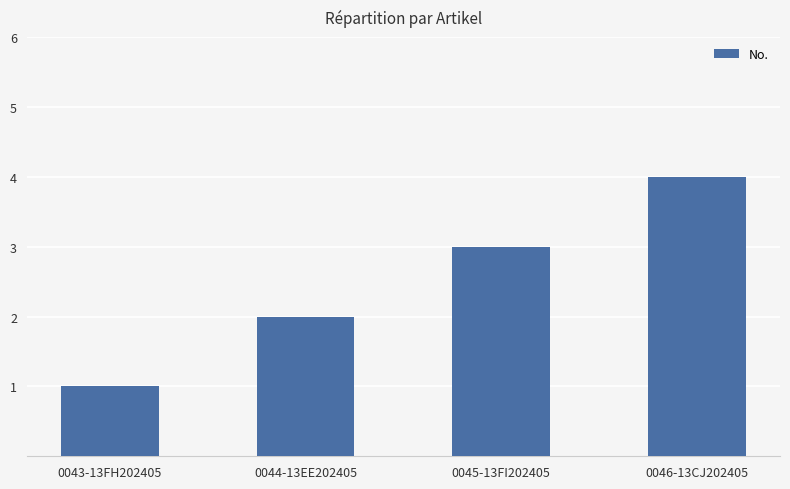

At which label is the value closest to 2?

0044-13EE202405